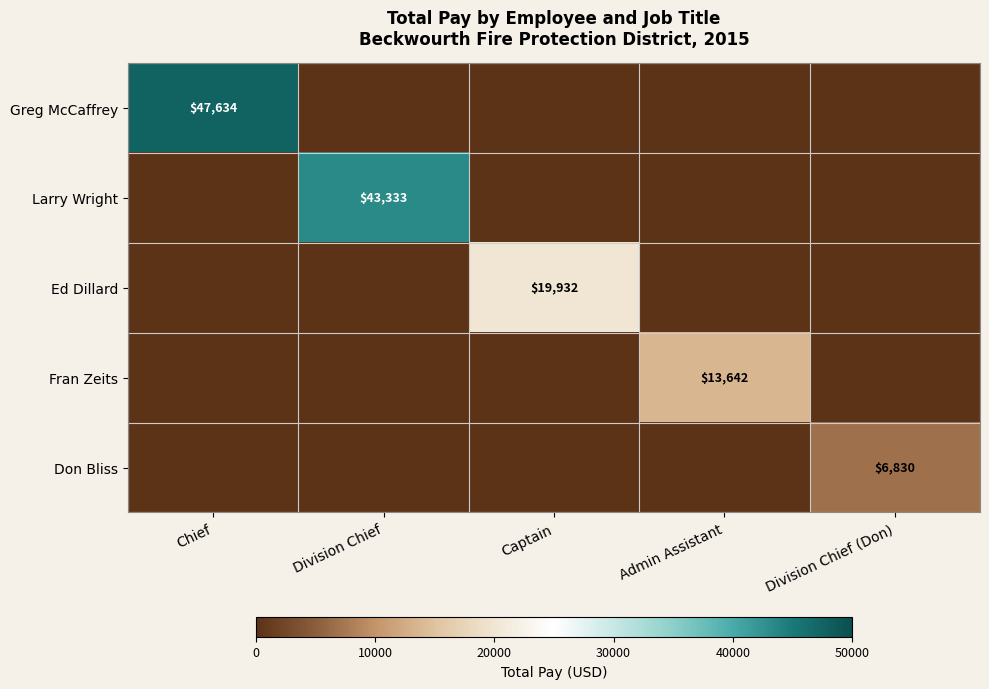

Is it true that Fran Zeits equals 13642 at Admin Assistant?

True